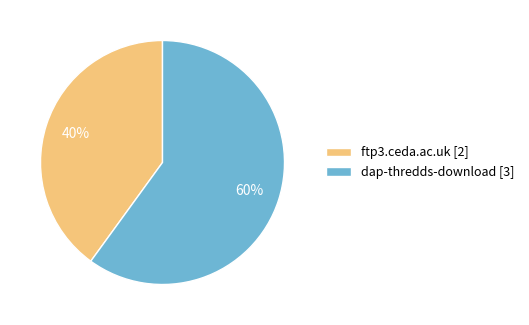

How many slices are in this pie chart?

2